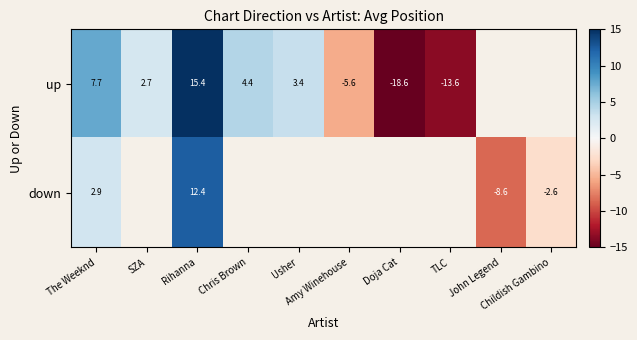

At which label does up first exceed 4?

The Weeknd